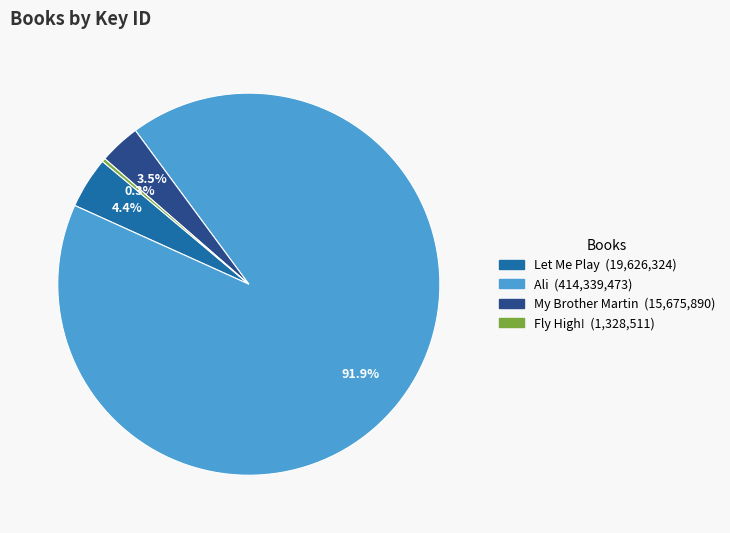

To the nearest percent, what is the average slice percentage?

25%